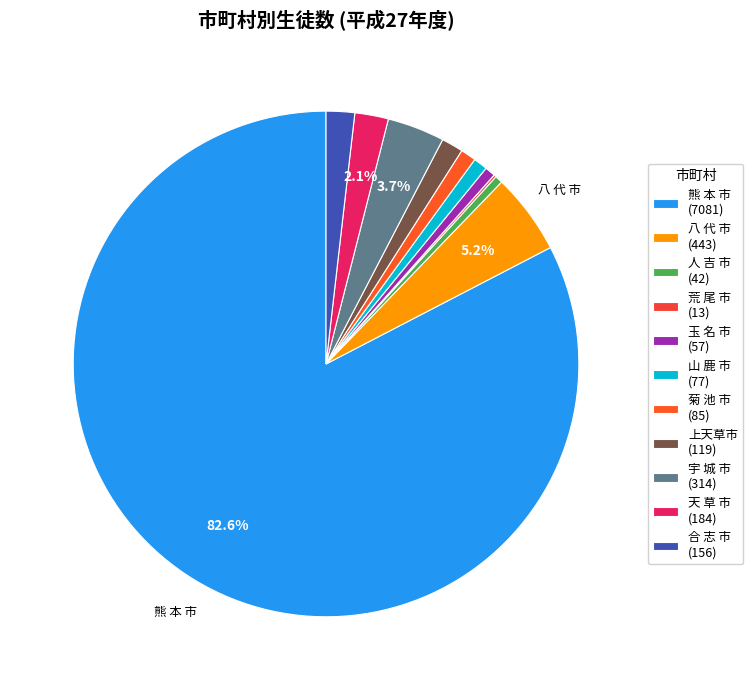

Which slice represents more than half of the pie?

熊 本 市 (7081)